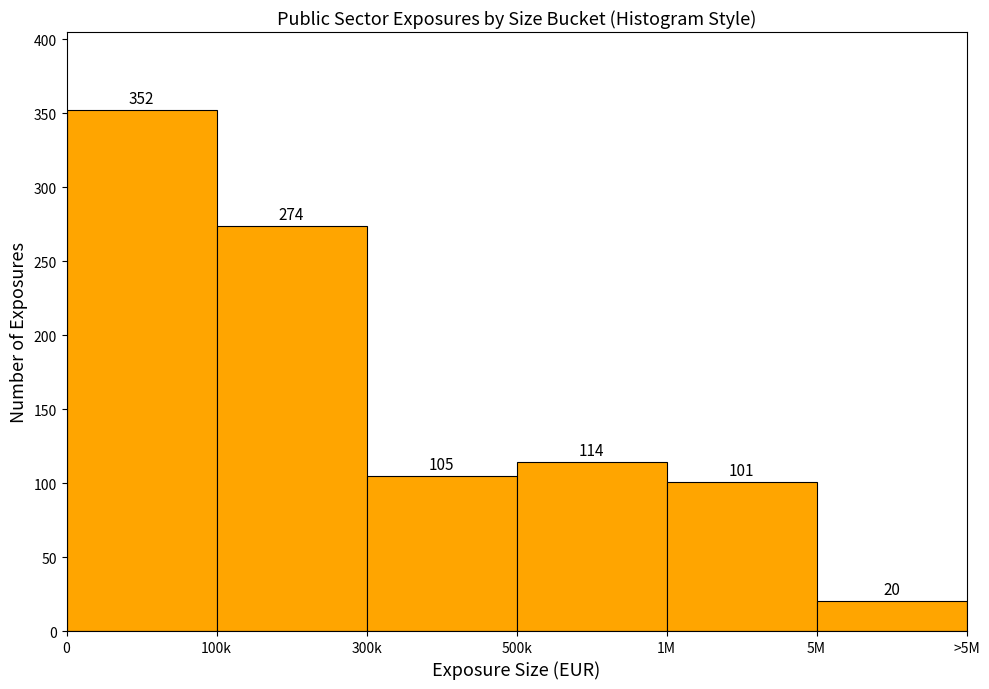

Reading left to right, list all the values displayed in this chart.

0=352	100k=274	300k=105	500k=114	1M=101	5M=20